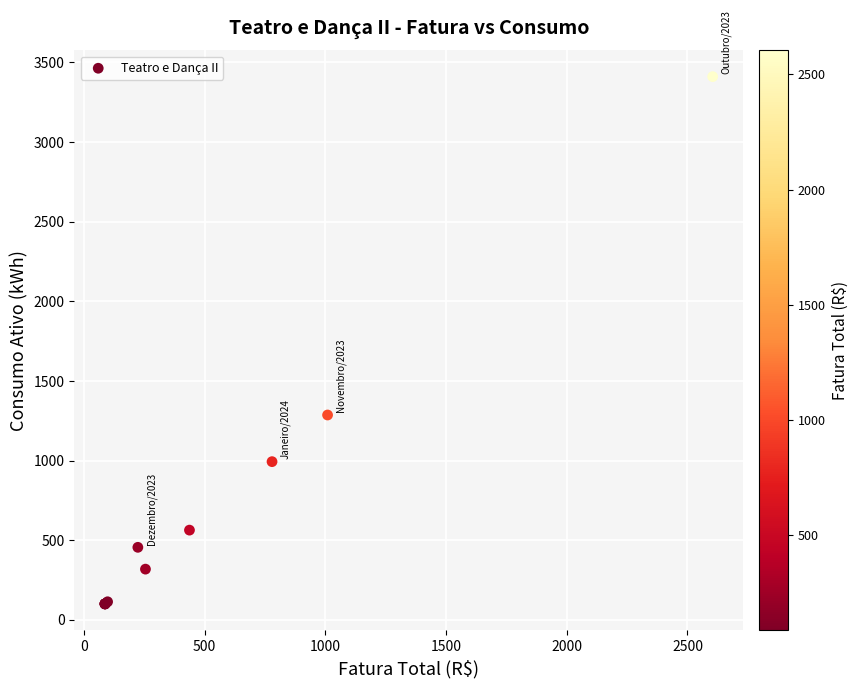

What Y value in the scatter plot is closest to 1755?

1286